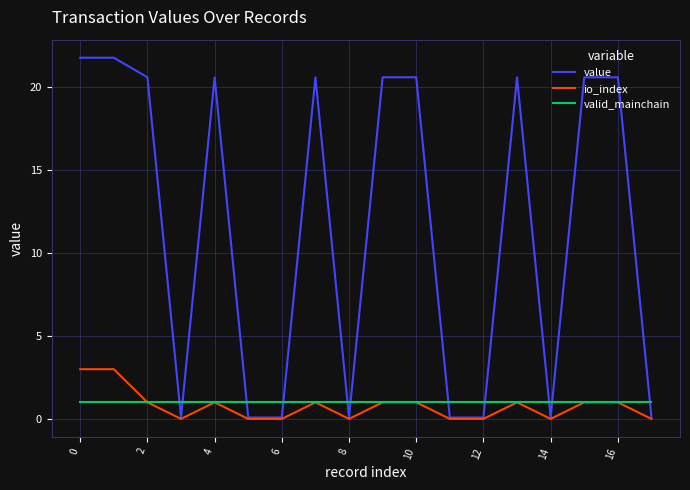

What is the sum of all value values?

209.1